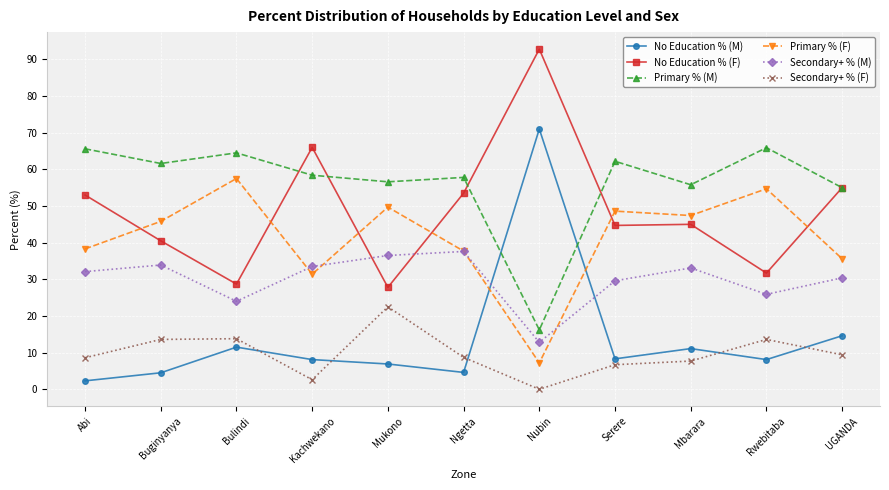

Which series ends up on top after the final intersection of Primary % (F) and No Education % (F)?

No Education % (F)